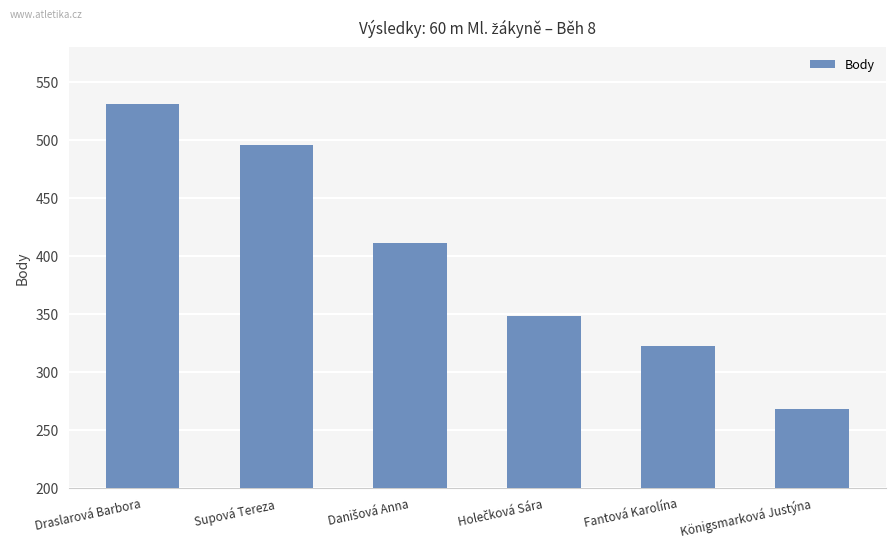

What is the sum of the values at Königsmarková Justýna and Fantová Karolína?

590